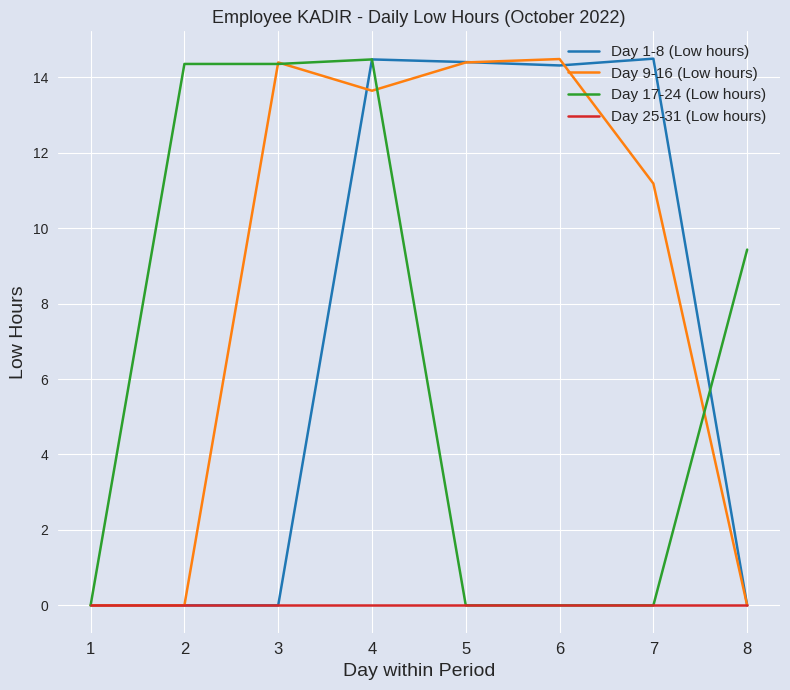

Which series has the largest total across all categories?

Day 9-16 (Low hours)